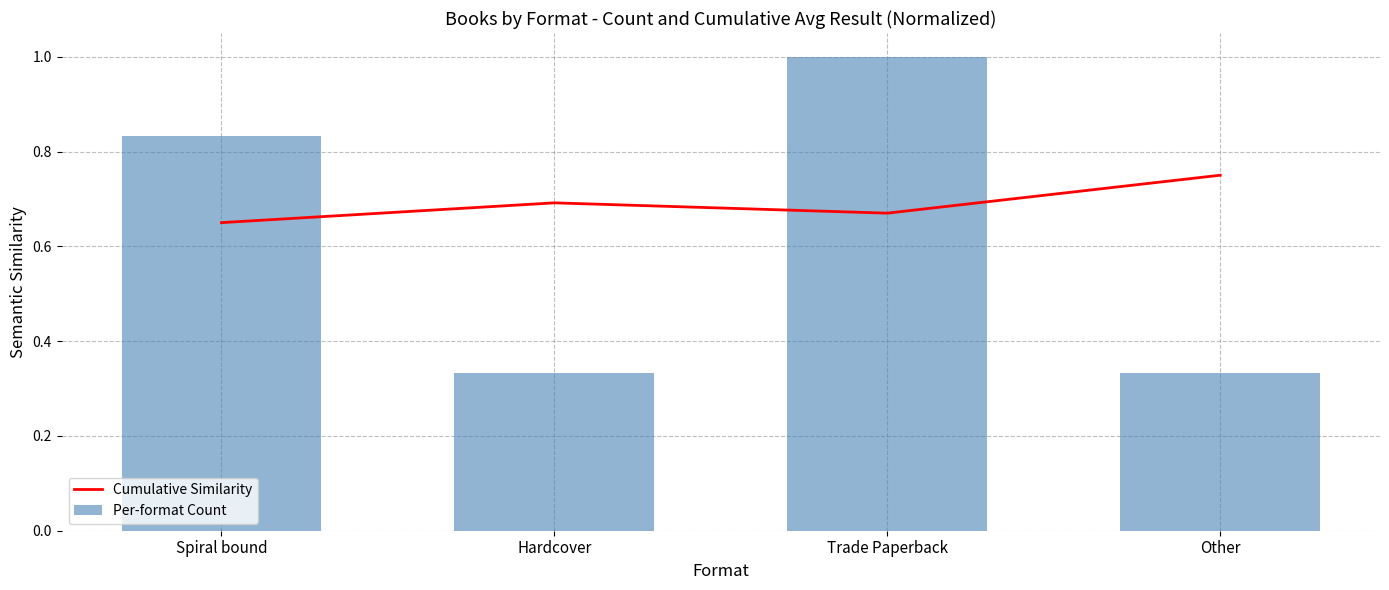

Which series changed the most between Spiral bound and Hardcover?

Per-format Count